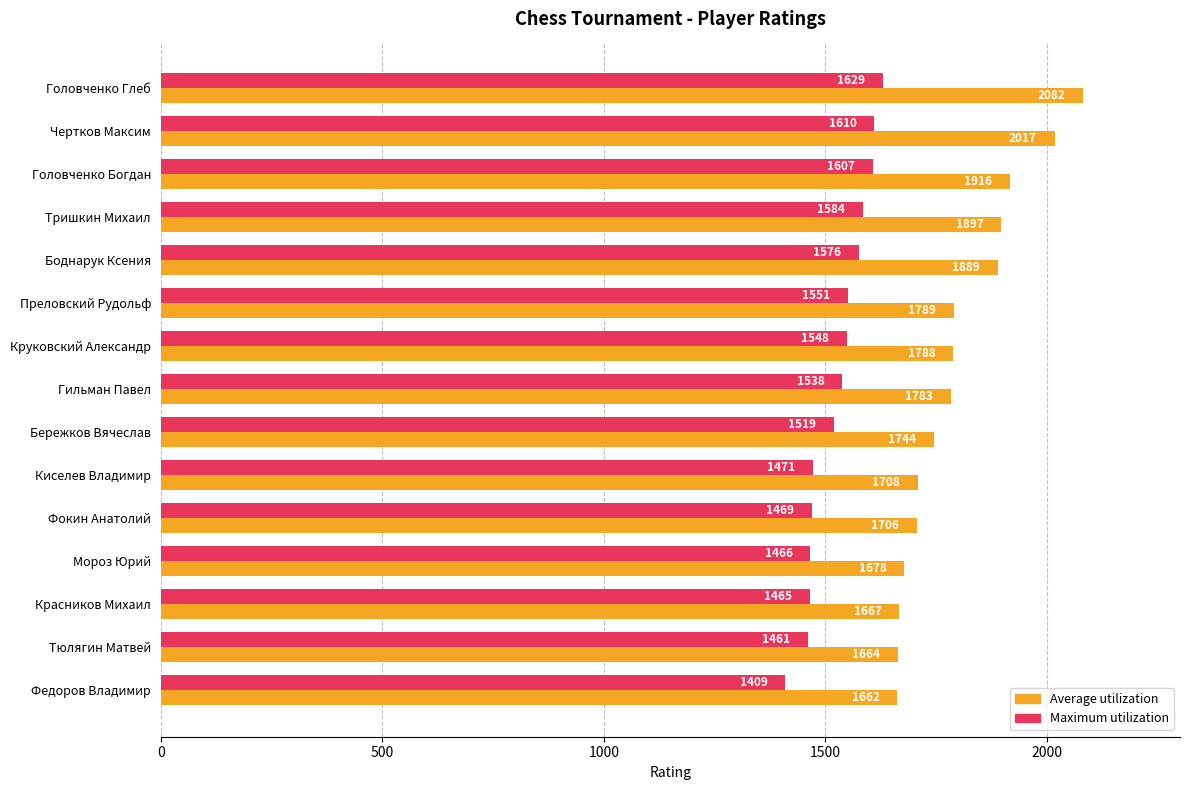

At which label is Maximum utilization closest to 1519?

Бережков Вячеслав